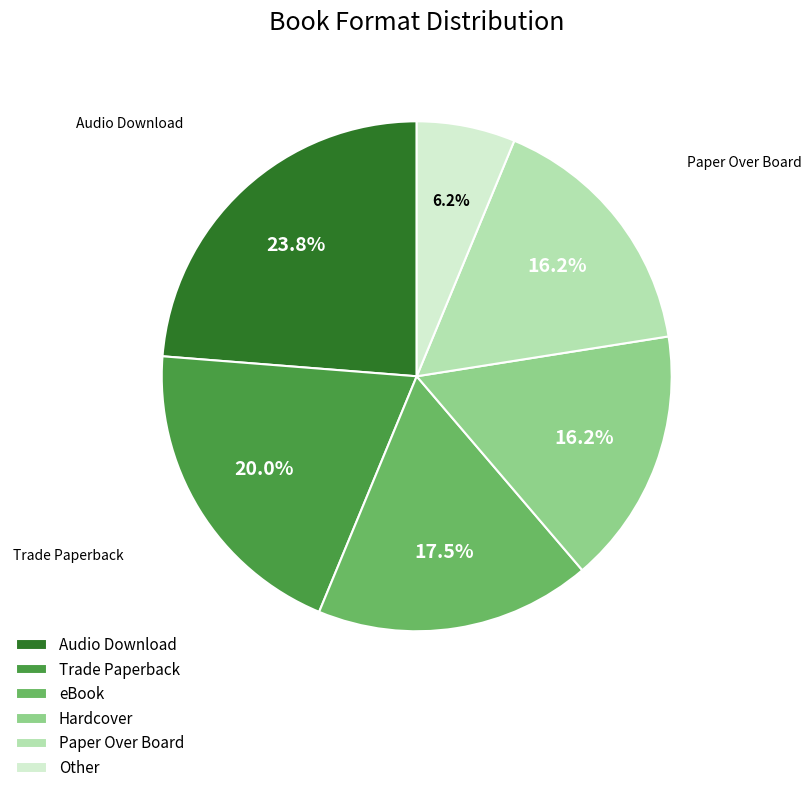

What portion of the pie excludes eBook?

82.5%